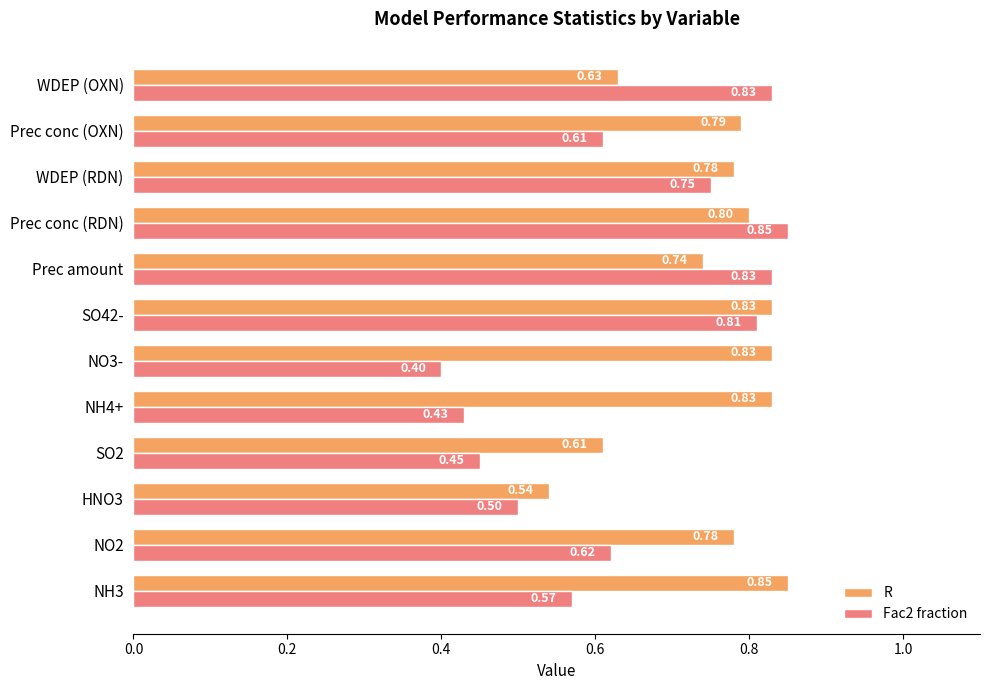

What is the sum of the R values at NH4+ and WDEP (RDN)?

1.6